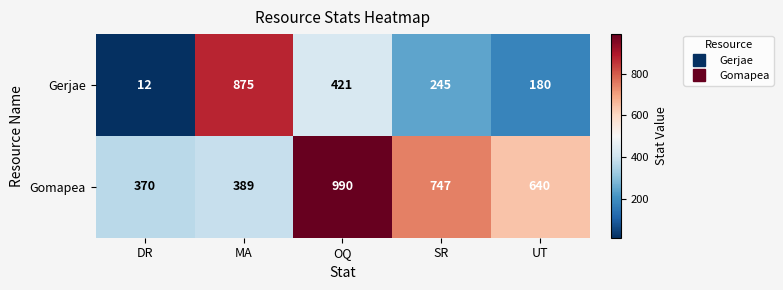

Reading left to right, list all the values displayed in this chart.

Gerjae: DR=12	MA=875	OQ=421	SR=245	UT=180
Gomapea: DR=370	MA=389	OQ=990	SR=747	UT=640